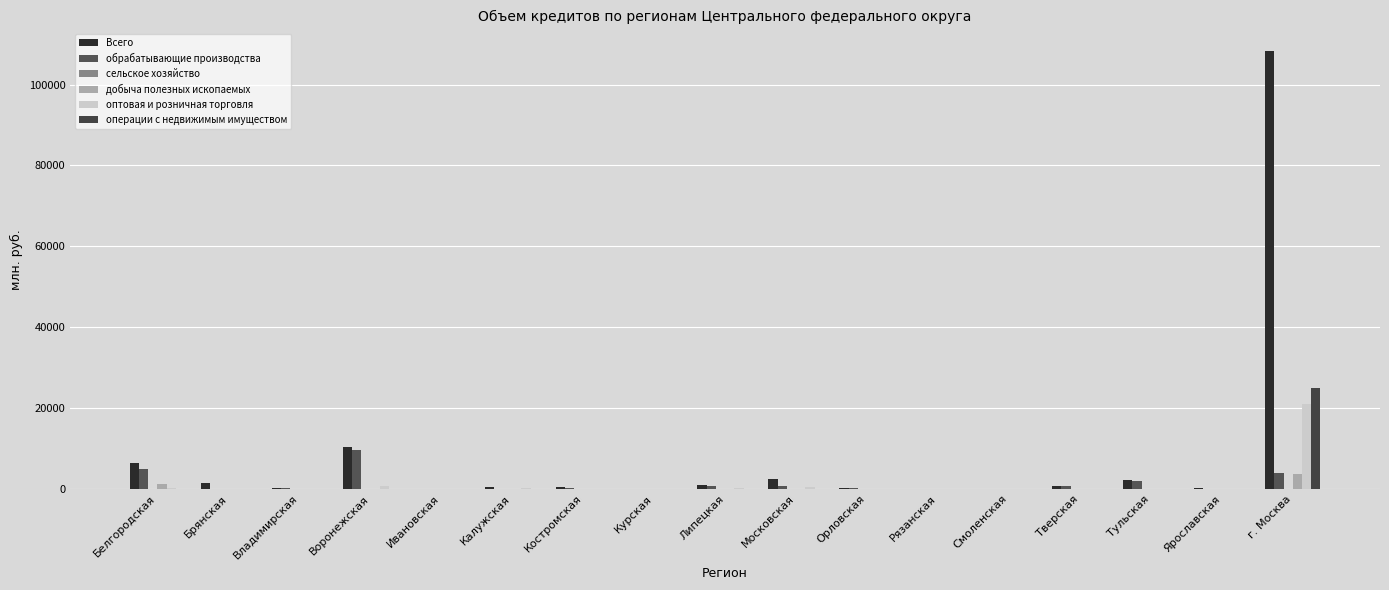

What is the total value across all series at Калужская?

675